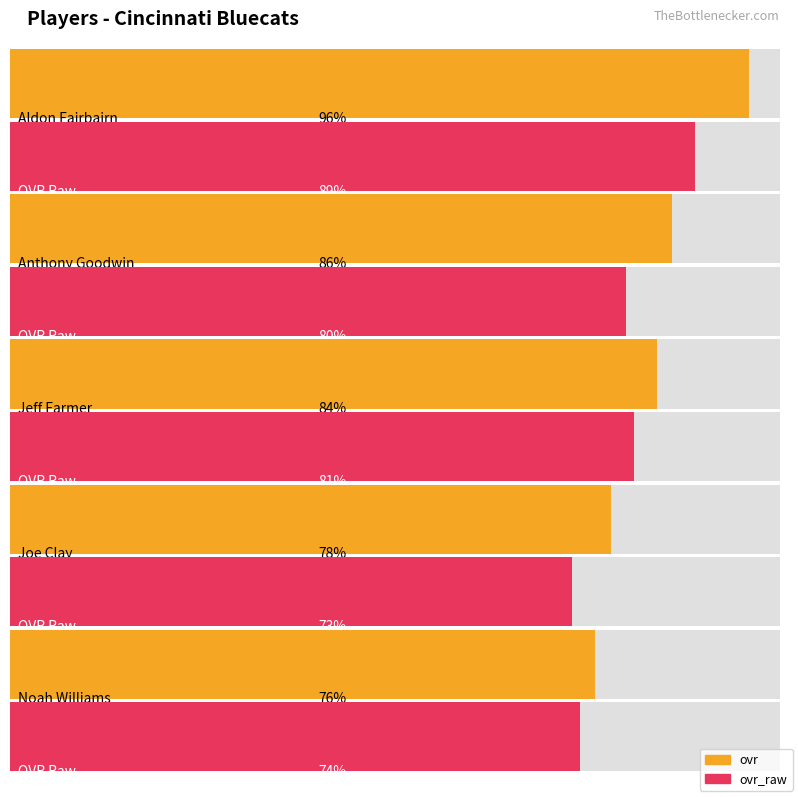

How many distinct data groups are displayed?

2